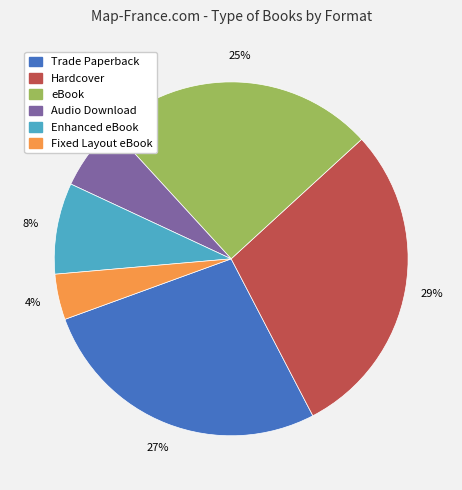

Which slice is the smallest?

Fixed Layout eBook